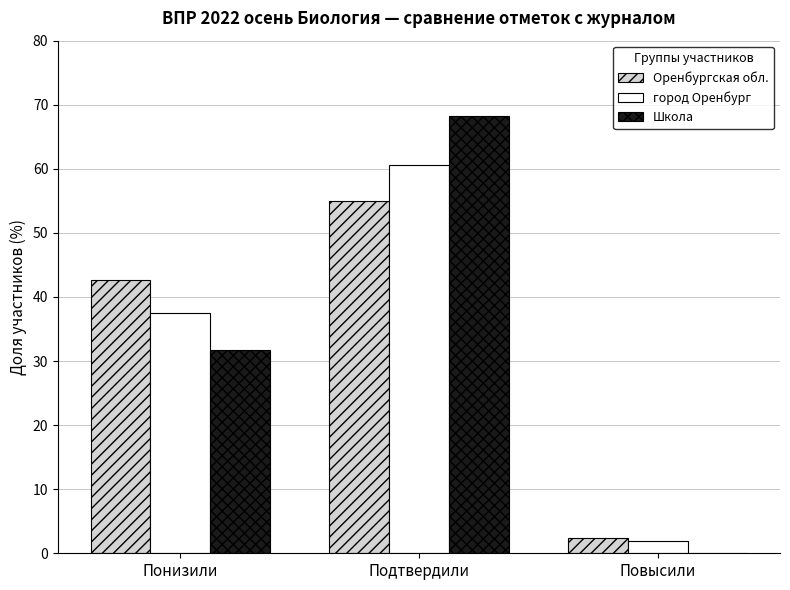

Reading left to right, what are all the values shown in this chart?

Оренбургская обл.: Понизили=42.6	Подтвердили=54.9	Повысили=2.4
город Оренбург: Понизили=37.5	Подтвердили=60.7	Повысили=1.9
Школа: Понизили=31.7	Подтвердили=68.3	Повысили=0.0